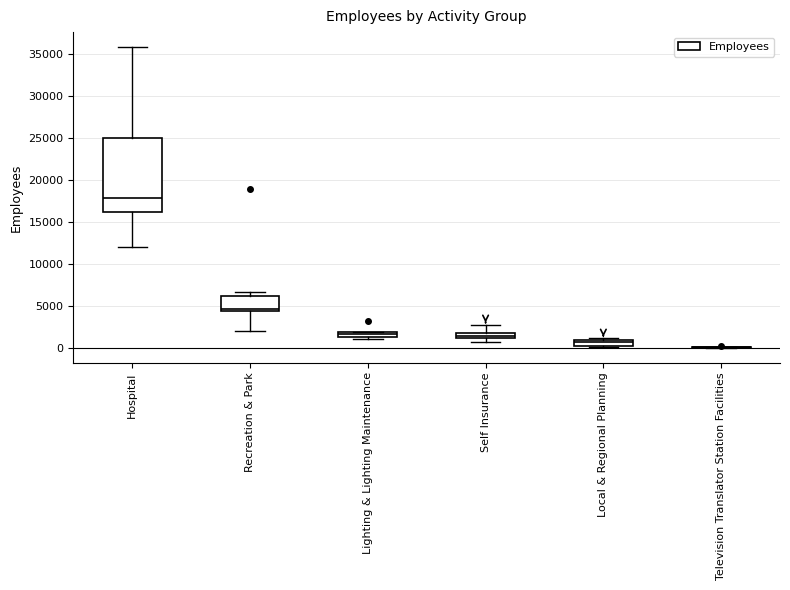

Which box is the tallest, from its lower edge to its upper edge?

Hospital